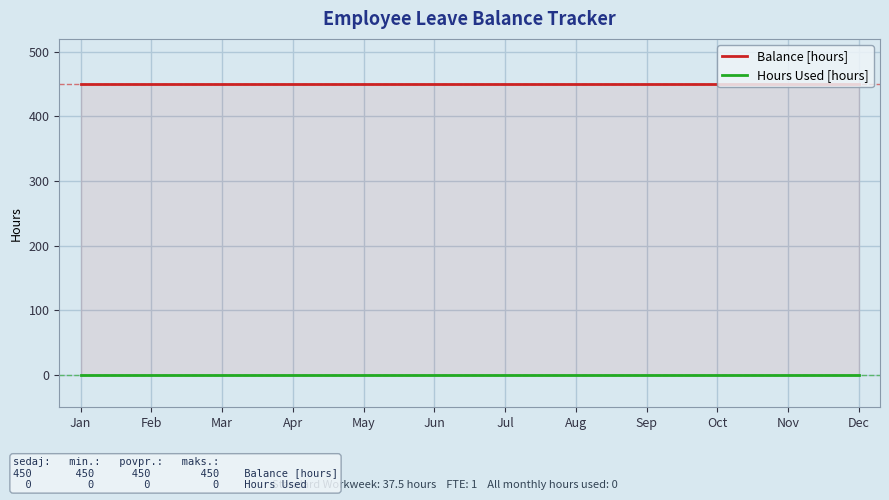

Which has a higher value, Oct or Jun?

Oct